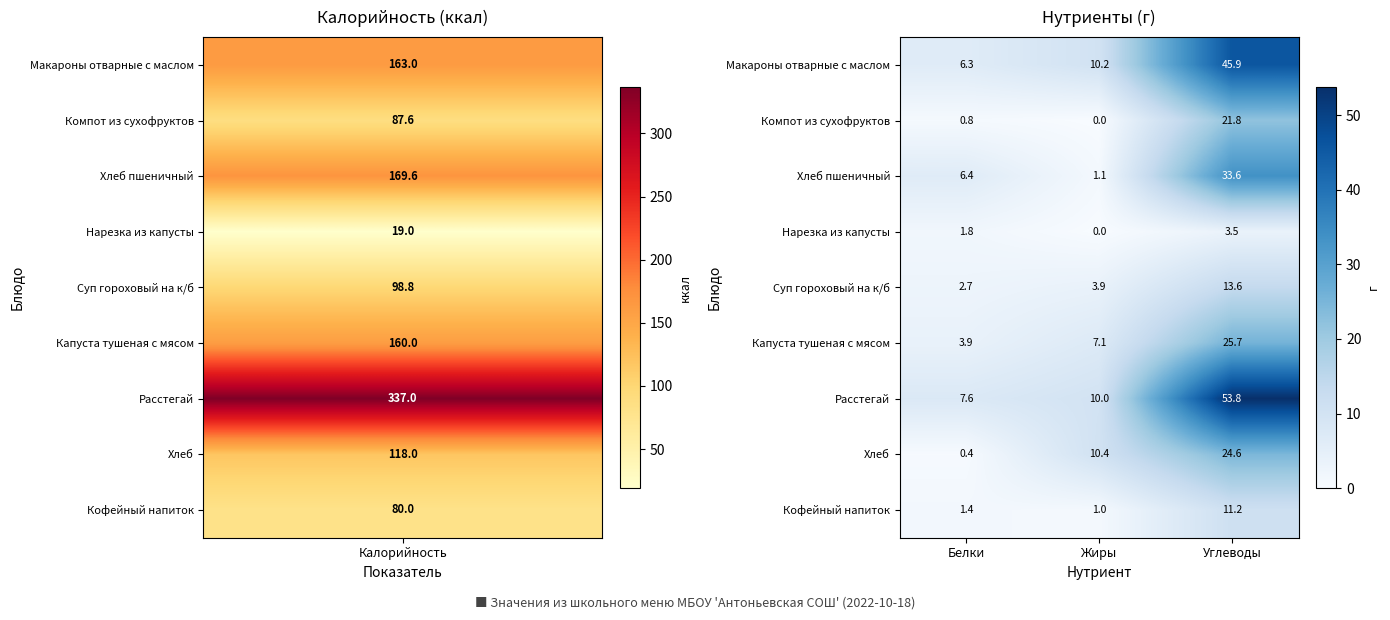

Where is Хлеб nearest to the value 12?

Жиры